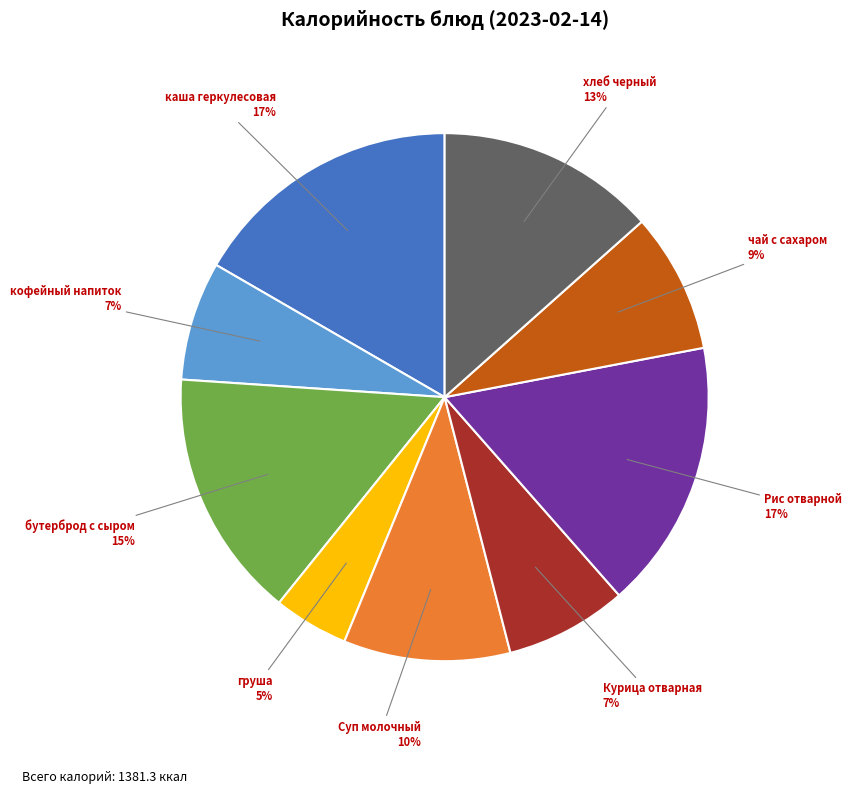

Combined, do Рис отварной and бутерброд с сыром account for over 50%?

No